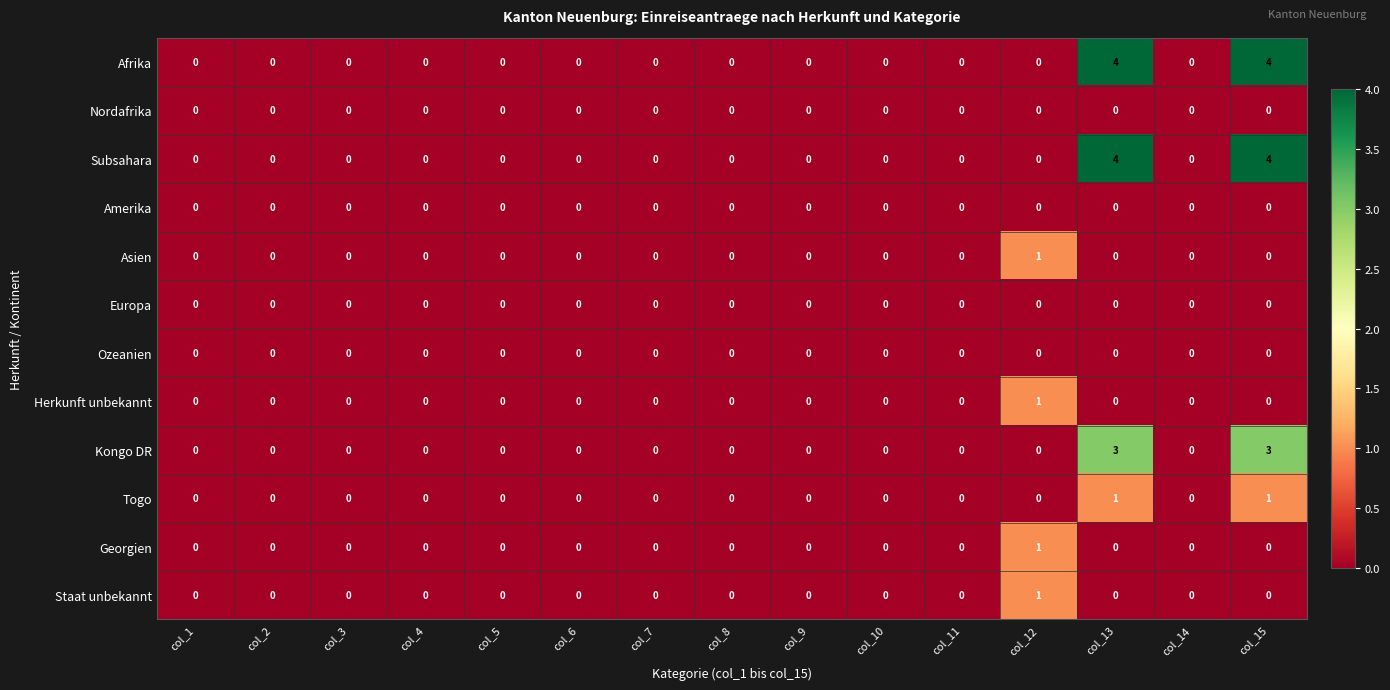

What is the sum of all Kongo DR values?

6